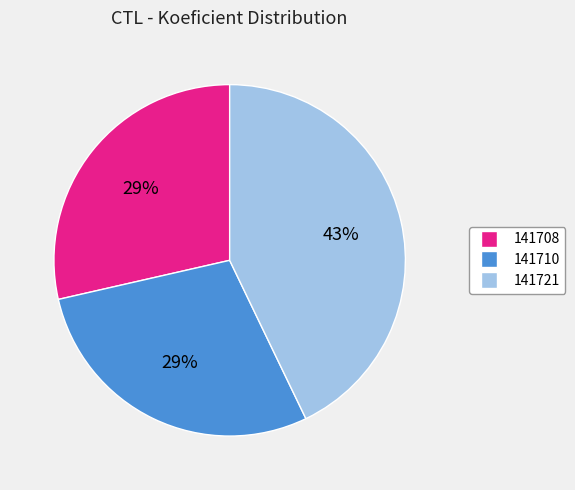

True or false: 141721 accounts for 49% of the total.

False